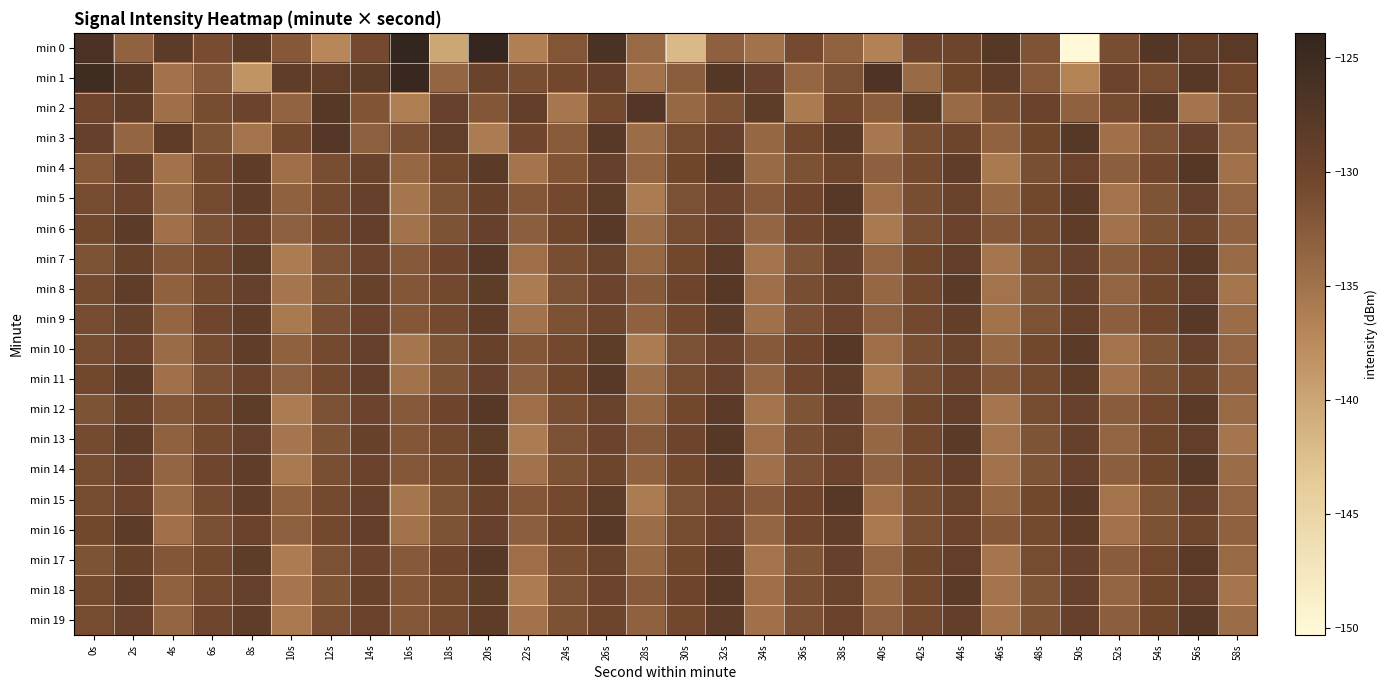

Reading left to right, transcribe all the data shown in this chart.

min 0: 0s=-126.4	2s=-133.3	4s=-128.1	6s=-131.0	8s=-128.4	10s=-132.3	12s=-137.2	14s=-130.8	16s=-123.9	18s=-140.2	20s=-124.1	22s=-136.4	24s=-131.9	26s=-126.3	28s=-134.0	30s=-141.9	32s=-133.1	34s=-135.1	36s=-130.9	38s=-133.4	40s=-136.6	42s=-129.8	44s=-130.0	46s=-127.5	48s=-131.8	50s=-150.3	52s=-131.2	54s=-127.3	56s=-128.8	58s=-128.0
min 1: 0s=-125.3	2s=-127.6	4s=-135.0	6s=-132.4	8s=-138.4	10s=-128.5	12s=-128.8	14s=-128.3	16s=-124.5	18s=-133.6	20s=-129.5	22s=-131.2	24s=-130.5	26s=-128.9	28s=-135.1	30s=-132.8	32s=-127.4	34s=-129.3	36s=-133.7	38s=-131.5	40s=-126.8	42s=-134.2	44s=-130.1	46s=-128.6	48s=-132.4	50s=-136.7	52s=-129.8	54s=-131.0	56s=-127.7	58s=-130.3
min 2: 0s=-130.2	2s=-128.5	4s=-134.7	6s=-131.1	8s=-129.8	10s=-133.4	12s=-127.6	14s=-131.9	16s=-136.2	18s=-129.3	20s=-132.1	22s=-128.8	24s=-135.5	26s=-130.7	28s=-127.2	30s=-133.9	32s=-131.6	34s=-128.3	36s=-135.8	38s=-130.4	40s=-132.7	42s=-127.9	44s=-134.1	46s=-131.3	48s=-129.6	50s=-133.2	52s=-130.9	54s=-128.1	56s=-135.3	58s=-131.7
min 3: 0s=-129.1	2s=-133.6	4s=-128.4	6s=-131.8	8s=-135.2	10s=-130.6	12s=-127.3	14s=-133.0	16s=-131.4	18s=-128.7	20s=-135.9	22s=-130.2	24s=-132.5	26s=-127.8	28s=-134.4	30s=-131.0	32s=-129.3	34s=-133.8	36s=-130.5	38s=-128.2	40s=-135.6	42s=-131.2	44s=-129.9	46s=-133.3	48s=-130.1	50s=-127.6	52s=-134.8	54s=-131.5	56s=-129.2	58s=-133.7
min 4: 0s=-132.3	2s=-128.9	4s=-135.1	6s=-130.7	8s=-128.4	10s=-134.6	12s=-131.2	14s=-129.5	16s=-133.8	18s=-130.4	20s=-128.1	22s=-135.3	24s=-131.9	26s=-129.2	28s=-133.5	30s=-130.1	32s=-127.8	34s=-134.2	36s=-131.6	38s=-129.9	40s=-133.1	42s=-130.8	44s=-128.5	46s=-135.7	48s=-131.3	50s=-129.6	52s=-132.9	54s=-130.2	56s=-127.5	58s=-134.9
min 5: 0s=-131.0	2s=-129.7	4s=-134.3	6s=-130.9	8s=-128.6	10s=-133.2	12s=-130.8	14s=-129.1	16s=-135.4	18s=-131.7	20s=-129.4	22s=-132.1	24s=-130.7	26s=-128.3	28s=-135.9	30s=-131.5	32s=-129.8	34s=-132.4	36s=-130.0	38s=-127.7	40s=-134.6	42s=-131.2	44s=-129.5	46s=-133.8	48s=-130.4	50s=-128.1	52s=-135.2	54s=-131.8	56s=-129.1	58s=-133.5
min 6: 0s=-130.5	2s=-128.2	4s=-134.8	6s=-131.4	8s=-129.7	10s=-133.0	12s=-130.6	14s=-128.9	16s=-135.1	18s=-131.7	20s=-129.2	22s=-132.9	24s=-130.1	26s=-127.8	28s=-134.4	30s=-131.0	32s=-129.3	34s=-133.6	36s=-130.2	38s=-128.5	40s=-135.7	42s=-131.3	44s=-129.6	46s=-132.2	48s=-130.8	50s=-128.4	52s=-135.0	54s=-131.6	56s=-129.9	58s=-133.2
min 7: 0s=-131.7	2s=-129.4	4s=-132.1	6s=-130.7	8s=-128.3	10s=-135.9	12s=-131.5	14s=-129.8	16s=-132.4	18s=-130.0	20s=-127.7	22s=-134.6	24s=-131.2	26s=-129.5	28s=-133.8	30s=-130.4	32s=-128.1	34s=-135.2	36s=-131.8	38s=-129.1	40s=-133.5	42s=-130.1	44s=-128.8	46s=-135.4	48s=-131.0	50s=-129.3	52s=-132.7	54s=-130.3	56s=-128.0	58s=-134.1
min 8: 0s=-130.9	2s=-128.6	4s=-133.2	6s=-130.8	8s=-129.1	10s=-135.4	12s=-131.7	14s=-129.4	16s=-132.1	18s=-130.7	20s=-128.3	22s=-135.9	24s=-131.5	26s=-129.8	28s=-132.4	30s=-130.0	32s=-127.7	34s=-134.6	36s=-131.2	38s=-129.5	40s=-133.8	42s=-130.4	44s=-128.1	46s=-135.2	48s=-131.8	50s=-129.1	52s=-133.5	54s=-130.1	56s=-128.8	58s=-135.4
min 9: 0s=-131.0	2s=-129.3	4s=-133.6	6s=-130.2	8s=-128.5	10s=-135.7	12s=-131.3	14s=-129.6	16s=-132.2	18s=-130.8	20s=-128.4	22s=-135.0	24s=-131.6	26s=-129.9	28s=-133.2	30s=-130.5	32s=-128.2	34s=-134.8	36s=-131.4	38s=-129.7	40s=-133.0	42s=-130.6	44s=-128.9	46s=-135.1	48s=-131.7	50s=-129.2	52s=-132.9	54s=-130.1	56s=-127.8	58s=-134.4
min 10: 0s=-131.0	2s=-129.7	4s=-134.3	6s=-130.9	8s=-128.6	10s=-133.2	12s=-130.8	14s=-129.1	16s=-135.4	18s=-131.7	20s=-129.4	22s=-132.1	24s=-130.7	26s=-128.3	28s=-135.9	30s=-131.5	32s=-129.8	34s=-132.4	36s=-130.0	38s=-127.7	40s=-134.6	42s=-131.2	44s=-129.5	46s=-133.8	48s=-130.4	50s=-128.1	52s=-135.2	54s=-131.8	56s=-129.1	58s=-133.5
min 11: 0s=-130.5	2s=-128.2	4s=-134.8	6s=-131.4	8s=-129.7	10s=-133.0	12s=-130.6	14s=-128.9	16s=-135.1	18s=-131.7	20s=-129.2	22s=-132.9	24s=-130.1	26s=-127.8	28s=-134.4	30s=-131.0	32s=-129.3	34s=-133.6	36s=-130.2	38s=-128.5	40s=-135.7	42s=-131.3	44s=-129.6	46s=-132.2	48s=-130.8	50s=-128.4	52s=-135.0	54s=-131.6	56s=-129.9	58s=-133.2
min 12: 0s=-131.7	2s=-129.4	4s=-132.1	6s=-130.7	8s=-128.3	10s=-135.9	12s=-131.5	14s=-129.8	16s=-132.4	18s=-130.0	20s=-127.7	22s=-134.6	24s=-131.2	26s=-129.5	28s=-133.8	30s=-130.4	32s=-128.1	34s=-135.2	36s=-131.8	38s=-129.1	40s=-133.5	42s=-130.1	44s=-128.8	46s=-135.4	48s=-131.0	50s=-129.3	52s=-132.7	54s=-130.3	56s=-128.0	58s=-134.1
min 13: 0s=-130.9	2s=-128.6	4s=-133.2	6s=-130.8	8s=-129.1	10s=-135.4	12s=-131.7	14s=-129.4	16s=-132.1	18s=-130.7	20s=-128.3	22s=-135.9	24s=-131.5	26s=-129.8	28s=-132.4	30s=-130.0	32s=-127.7	34s=-134.6	36s=-131.2	38s=-129.5	40s=-133.8	42s=-130.4	44s=-128.1	46s=-135.2	48s=-131.8	50s=-129.1	52s=-133.5	54s=-130.1	56s=-128.8	58s=-135.4
min 14: 0s=-131.0	2s=-129.3	4s=-133.6	6s=-130.2	8s=-128.5	10s=-135.7	12s=-131.3	14s=-129.6	16s=-132.2	18s=-130.8	20s=-128.4	22s=-135.0	24s=-131.6	26s=-129.9	28s=-133.2	30s=-130.5	32s=-128.2	34s=-134.8	36s=-131.4	38s=-129.7	40s=-133.0	42s=-130.6	44s=-128.9	46s=-135.1	48s=-131.7	50s=-129.2	52s=-132.9	54s=-130.1	56s=-127.8	58s=-134.4
min 15: 0s=-131.0	2s=-129.7	4s=-134.3	6s=-130.9	8s=-128.6	10s=-133.2	12s=-130.8	14s=-129.1	16s=-135.4	18s=-131.7	20s=-129.4	22s=-132.1	24s=-130.7	26s=-128.3	28s=-135.9	30s=-131.5	32s=-129.8	34s=-132.4	36s=-130.0	38s=-127.7	40s=-134.6	42s=-131.2	44s=-129.5	46s=-133.8	48s=-130.4	50s=-128.1	52s=-135.2	54s=-131.8	56s=-129.1	58s=-133.5
min 16: 0s=-130.5	2s=-128.2	4s=-134.8	6s=-131.4	8s=-129.7	10s=-133.0	12s=-130.6	14s=-128.9	16s=-135.1	18s=-131.7	20s=-129.2	22s=-132.9	24s=-130.1	26s=-127.8	28s=-134.4	30s=-131.0	32s=-129.3	34s=-133.6	36s=-130.2	38s=-128.5	40s=-135.7	42s=-131.3	44s=-129.6	46s=-132.2	48s=-130.8	50s=-128.4	52s=-135.0	54s=-131.6	56s=-129.9	58s=-133.2
min 17: 0s=-131.7	2s=-129.4	4s=-132.1	6s=-130.7	8s=-128.3	10s=-135.9	12s=-131.5	14s=-129.8	16s=-132.4	18s=-130.0	20s=-127.7	22s=-134.6	24s=-131.2	26s=-129.5	28s=-133.8	30s=-130.4	32s=-128.1	34s=-135.2	36s=-131.8	38s=-129.1	40s=-133.5	42s=-130.1	44s=-128.8	46s=-135.4	48s=-131.0	50s=-129.3	52s=-132.7	54s=-130.3	56s=-128.0	58s=-134.1
min 18: 0s=-130.9	2s=-128.6	4s=-133.2	6s=-130.8	8s=-129.1	10s=-135.4	12s=-131.7	14s=-129.4	16s=-132.1	18s=-130.7	20s=-128.3	22s=-135.9	24s=-131.5	26s=-129.8	28s=-132.4	30s=-130.0	32s=-127.7	34s=-134.6	36s=-131.2	38s=-129.5	40s=-133.8	42s=-130.4	44s=-128.1	46s=-135.2	48s=-131.8	50s=-129.1	52s=-133.5	54s=-130.1	56s=-128.8	58s=-135.4
min 19: 0s=-131.0	2s=-129.3	4s=-133.6	6s=-130.2	8s=-128.5	10s=-135.7	12s=-131.3	14s=-129.6	16s=-132.2	18s=-130.8	20s=-128.4	22s=-135.0	24s=-131.6	26s=-129.9	28s=-133.2	30s=-130.5	32s=-128.2	34s=-134.8	36s=-131.4	38s=-129.7	40s=-133.0	42s=-130.6	44s=-128.9	46s=-135.1	48s=-131.7	50s=-129.2	52s=-132.9	54s=-130.1	56s=-127.8	58s=-134.4